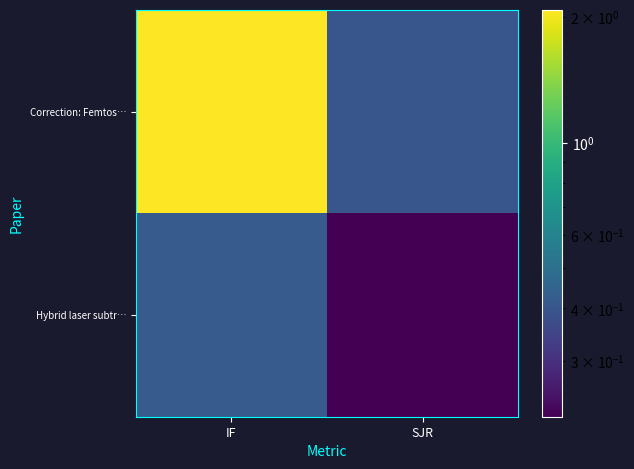

Which series has the largest total across all categories?

Correction: Femtos…